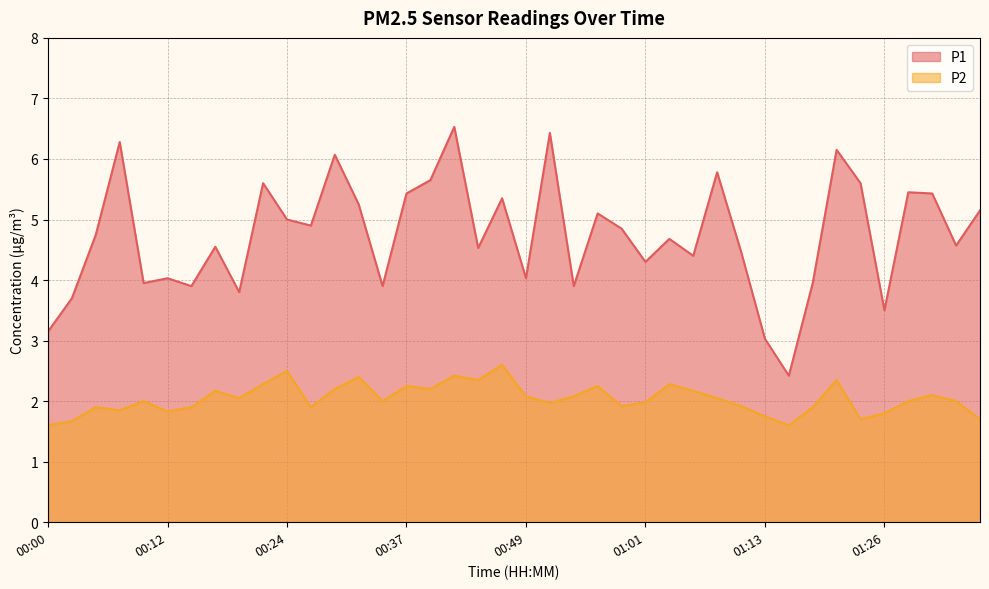

Reading left to right, transcribe all the data shown in this chart.

P1: 3.1	3.7	4.8	6.3	4.0	4.0	3.9	4.5	3.8	5.6	5.0	4.9	6.1	5.2	3.9	5.4	5.7	6.5	4.5	5.3	4.0	6.4	3.9	5.1	4.8	4.3	4.7	4.4	5.8	4.5	3.0	2.4	4.0	6.2	5.6	3.5	5.5	5.4	4.6	5.2
P2: 1.6	1.7	1.9	1.9	2.0	1.8	1.9	2.2	2.0	2.3	2.5	1.9	2.2	2.4	2.0	2.2	2.2	2.4	2.4	2.6	2.1	2.0	2.1	2.2	1.9	2.0	2.3	2.2	2.0	1.9	1.8	1.6	1.9	2.4	1.7	1.8	2.0	2.1	2.0	1.7